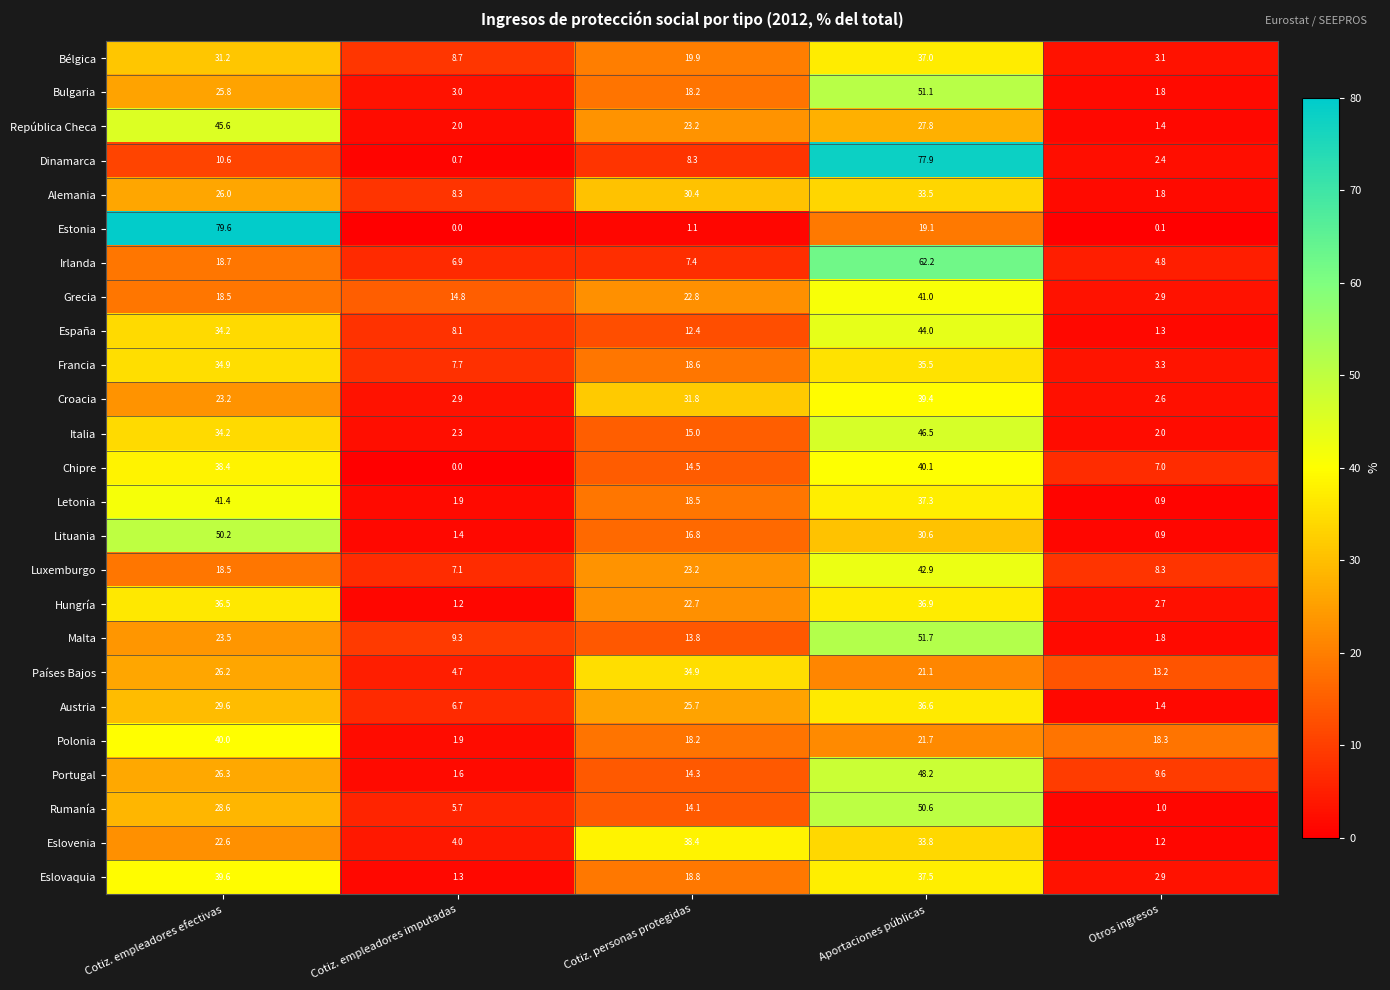

What is the spread (max minus min) of values at Cotiz. empleadores efectivas?

69.0